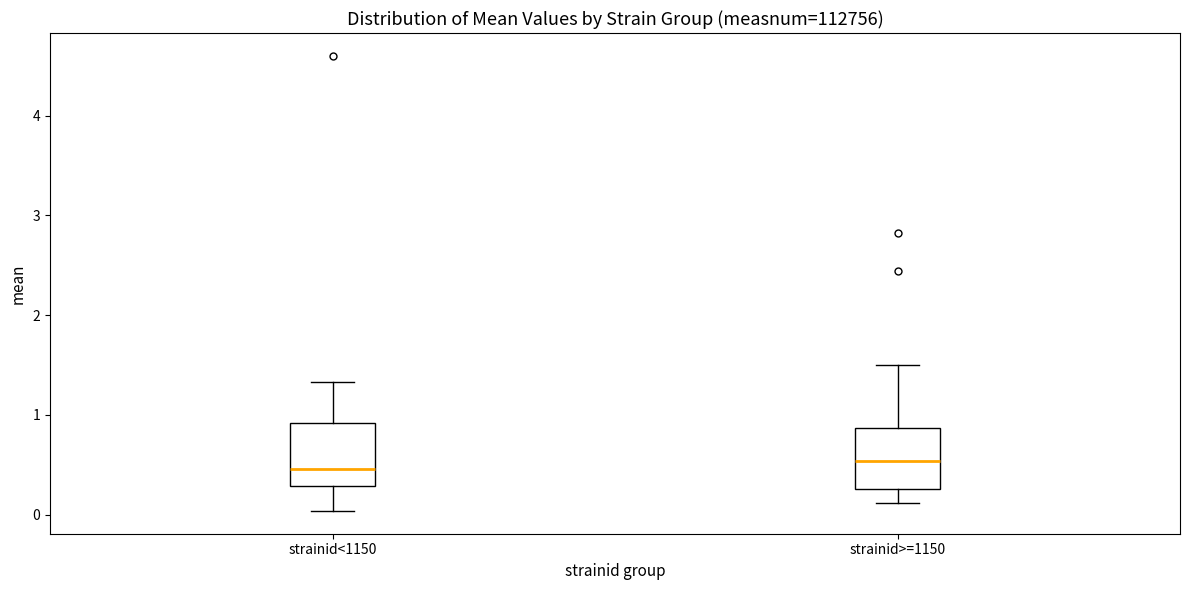

Reading left to right, read every box against the y-axis: the position of its median line, the range the box covers, and the ends of its whiskers. The values are not printed on the chart, so give them approximately, as read against the axis.

strainid<1150: median 0.5, box 0.3 to 0.9, whiskers 0.0 to 1.3
strainid>=1150: median 0.5, box 0.3 to 0.9, whiskers 0.1 to 1.5